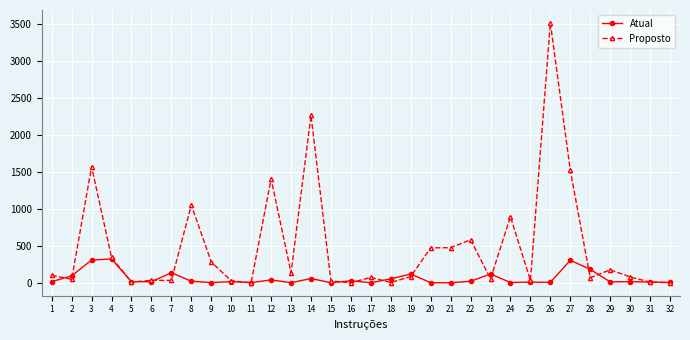

What are all the series names shown in the legend?

Atual, Proposto